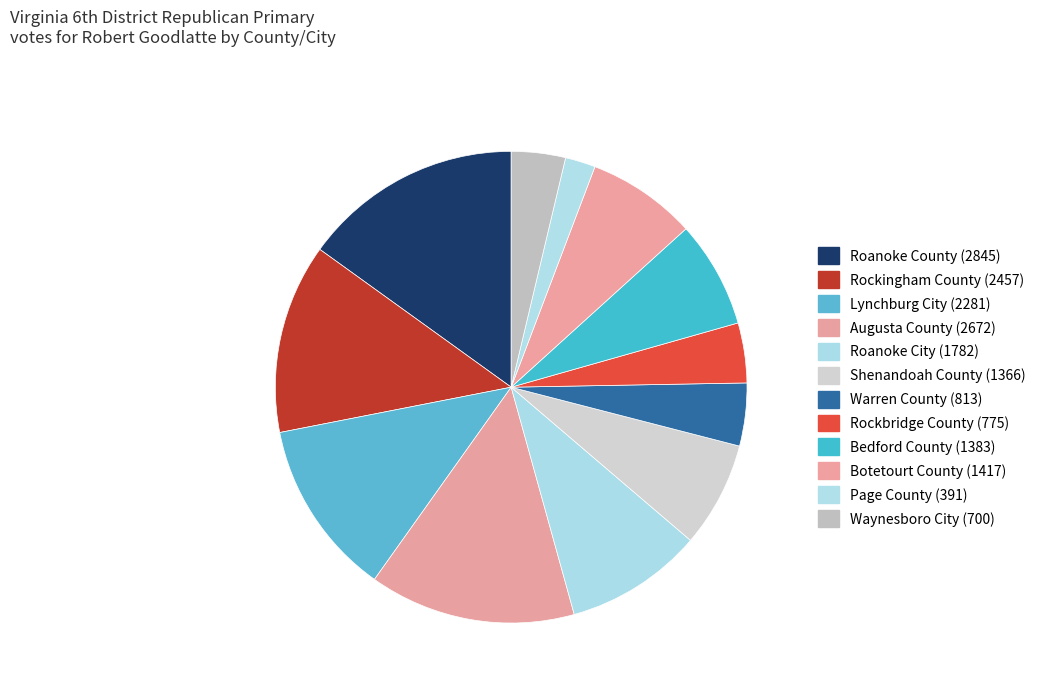

How many segments does this pie chart have?

12